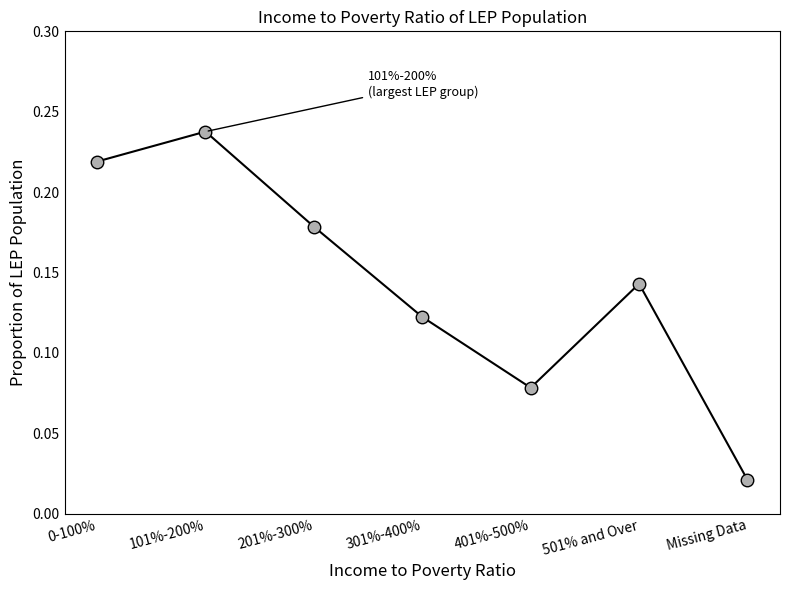

Count the number of data series in this chart.

1